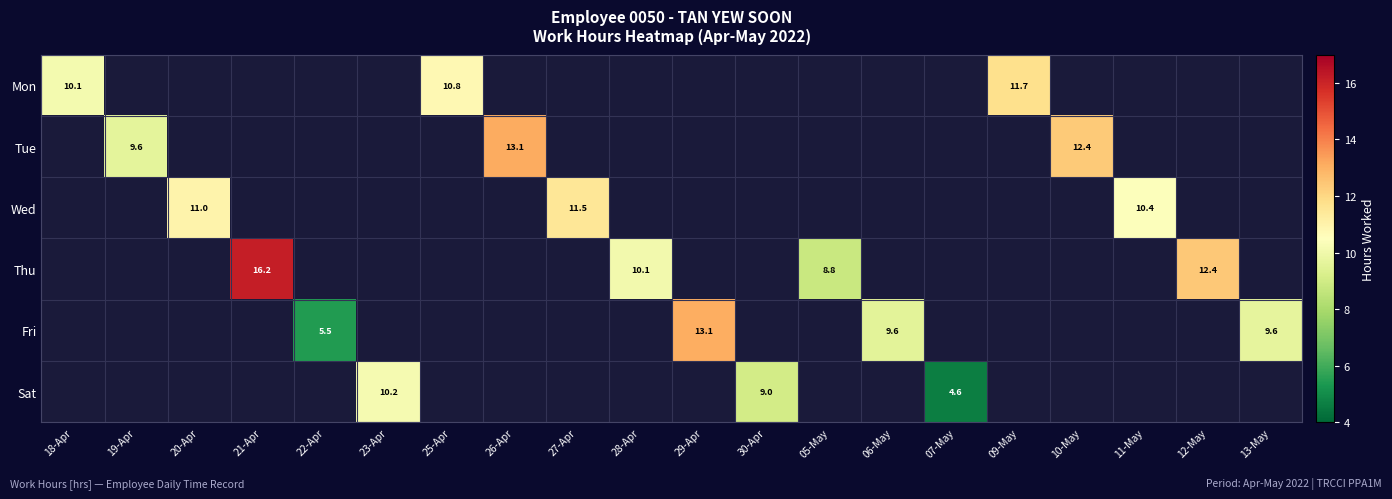

Is it true that Thu equals 12.4 at 12-May?

True